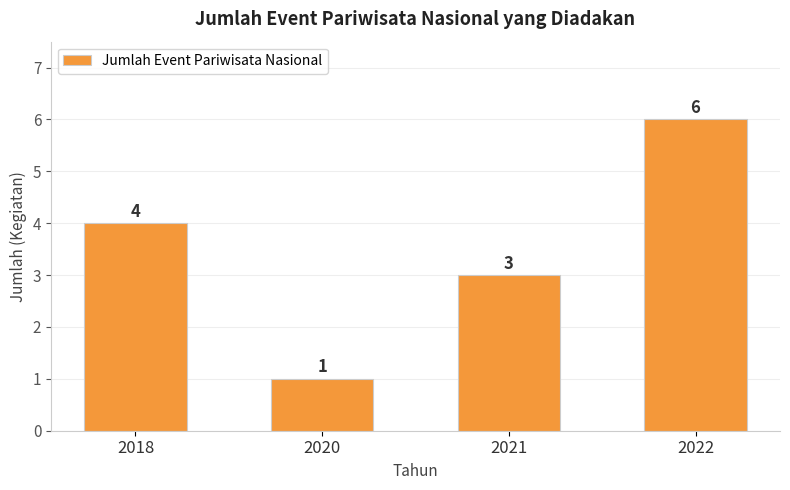

How many data points does each series have?

4